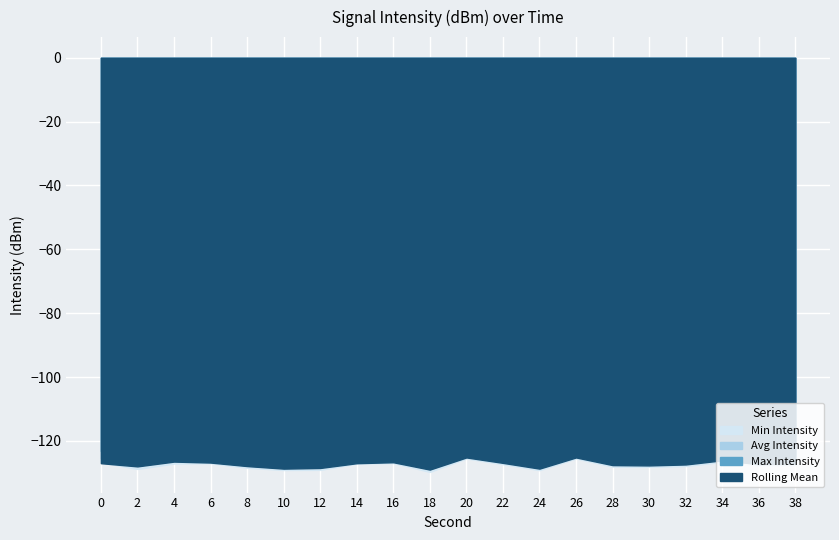

How many intersections are there between Min Intensity and Rolling Mean?

1